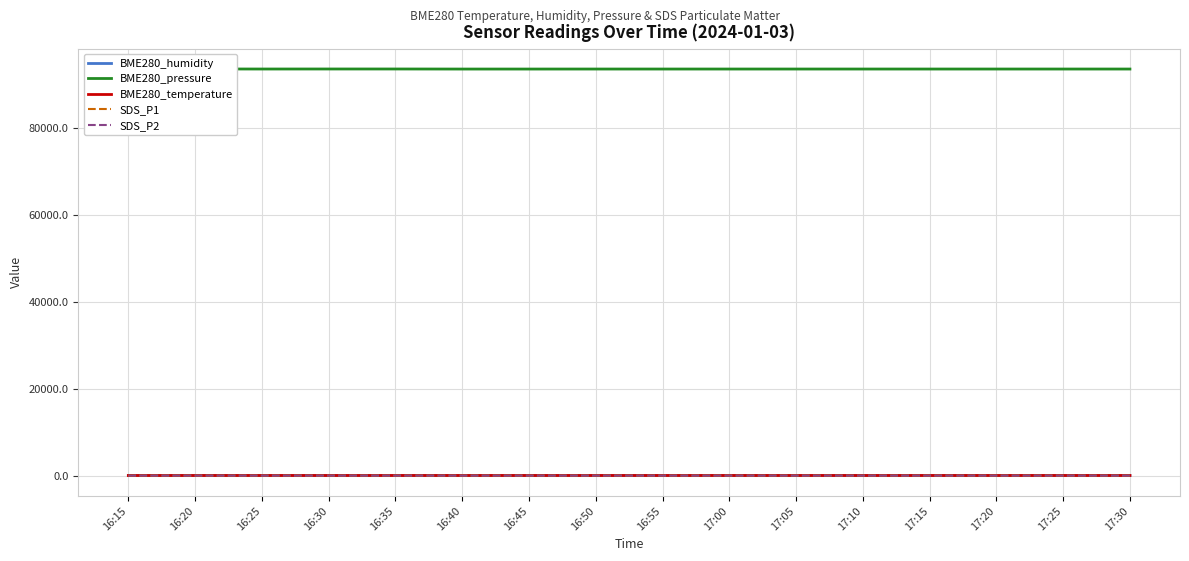

How many values in the BME280_pressure series exceed 93676?

14